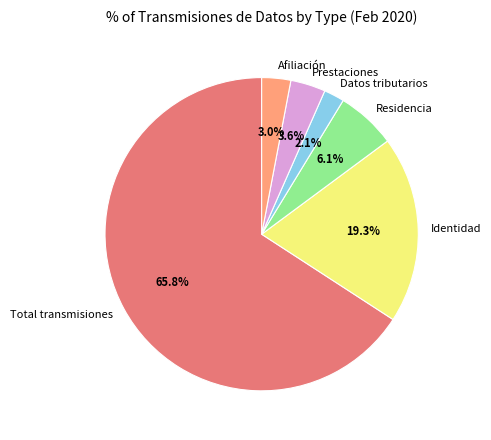

Rank the categories by value from lowest to highest.

Datos tributarios, Afiliación, Prestaciones, Residencia, Identidad, Total transmisiones